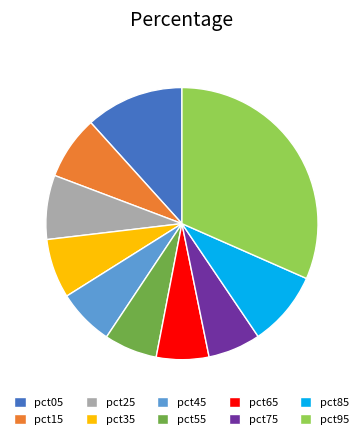

Is it true that pct95 is 32% of the pie?

True